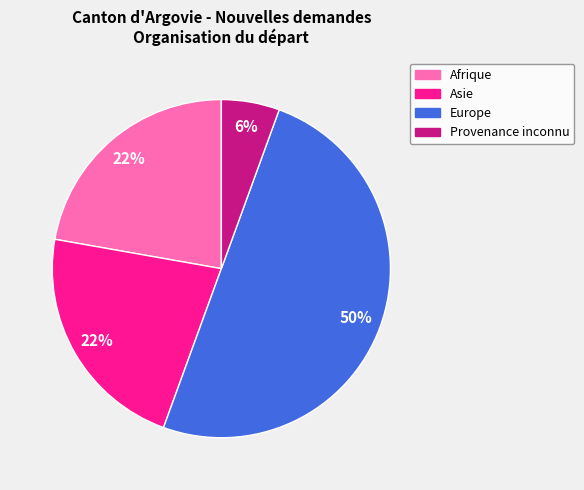

To the nearest percent, what is the average slice percentage?

25%